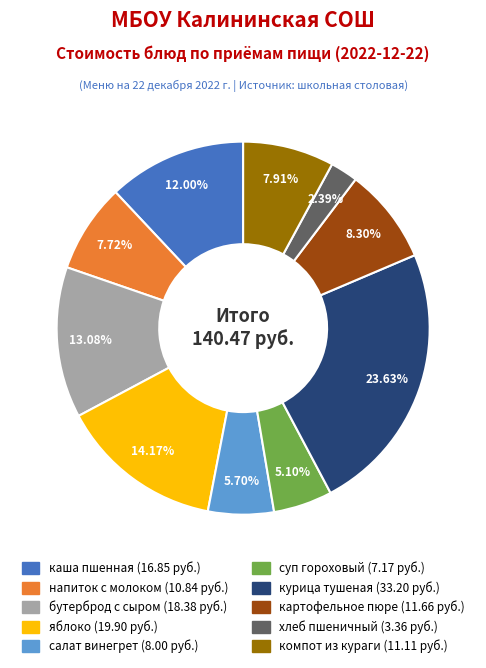

Is there a majority slice in this chart?

No